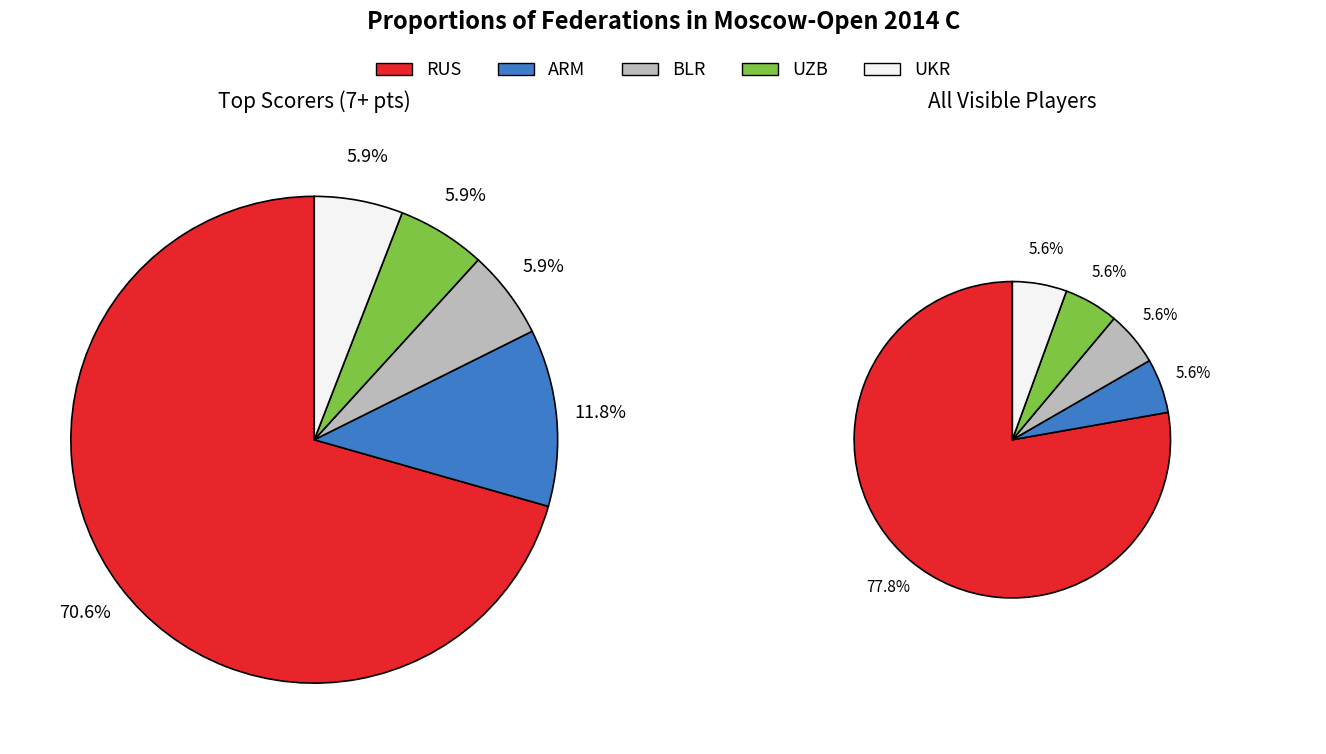

Which has a higher value, ARM or UZB?

ARM